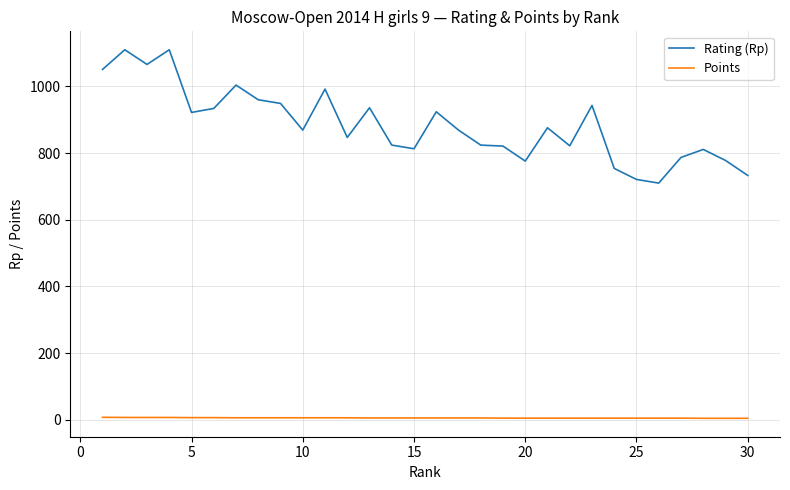

Which series has the largest total across all categories?

Rating (Rp)